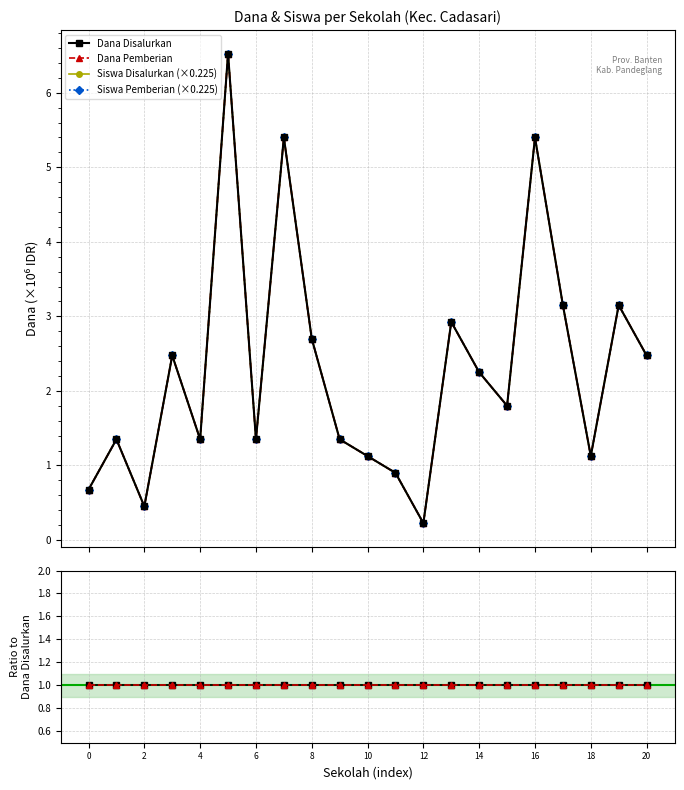

True or false: Dana Disalurkan has more than 1 interior local peaks.

False